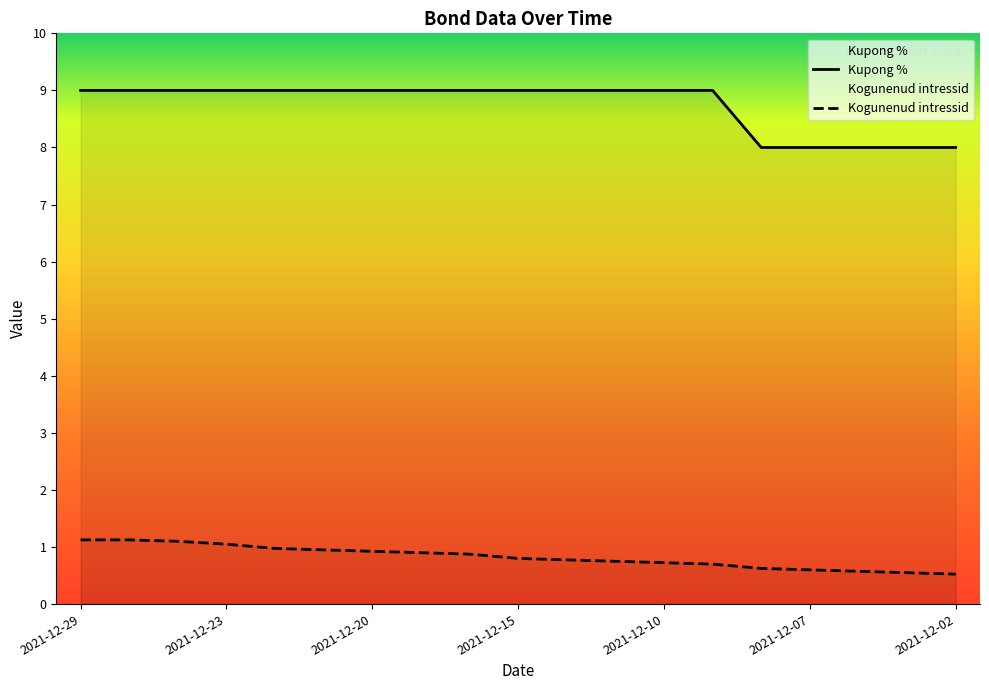

Which series has the largest total across all categories?

Kupong %